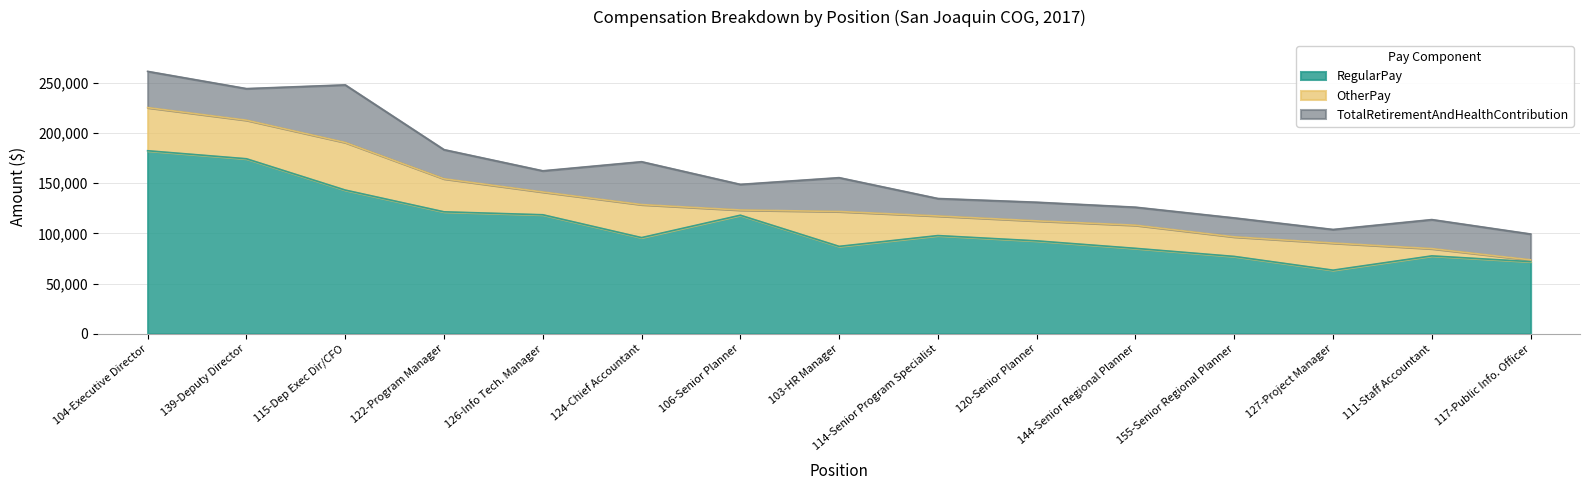

What is the lowest value of the RegularPay series?

63303